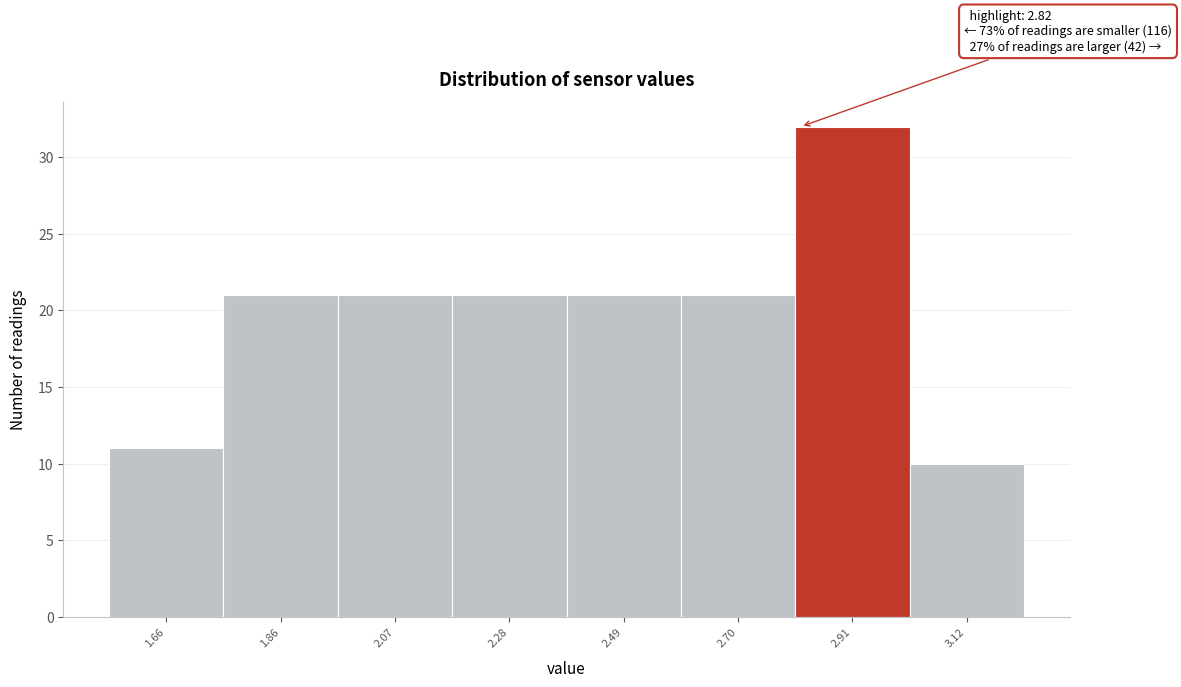

Over which range of the x-axis is the bar tallest?

2.81 to 3.02